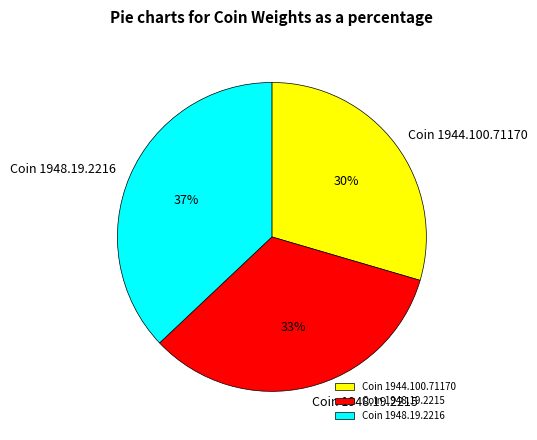

How many slices are in this pie chart?

3